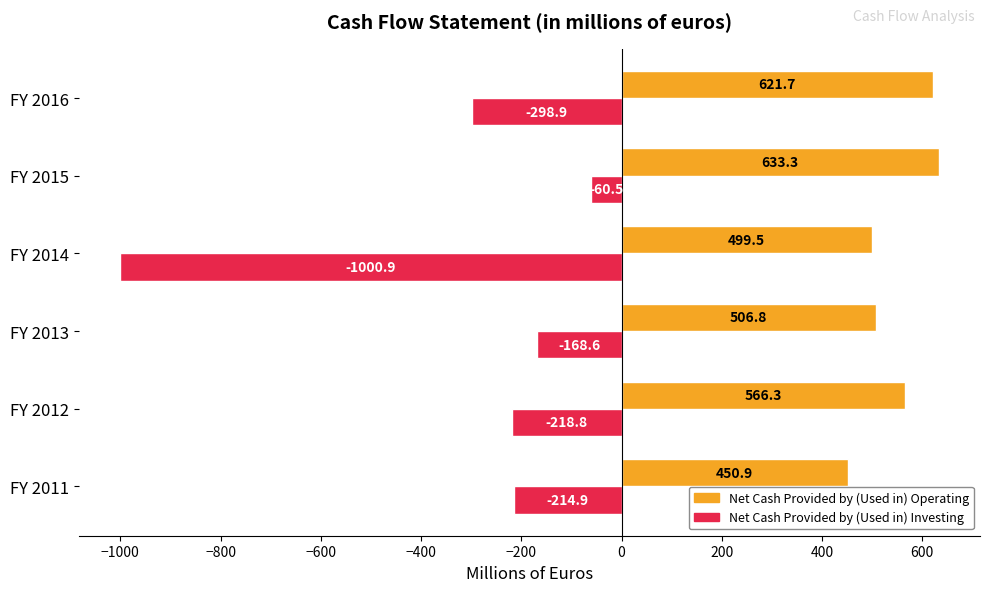

How many values in the Net Cash Provided by (Used in) Investing series are below -214?

4